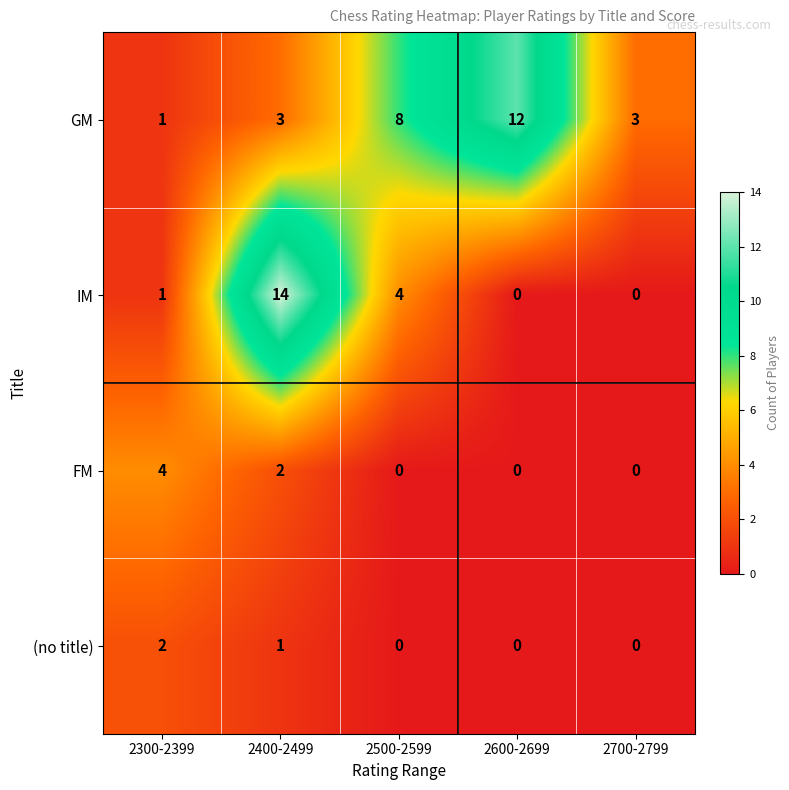

At which category is the sum across all series the highest?

2400-2499